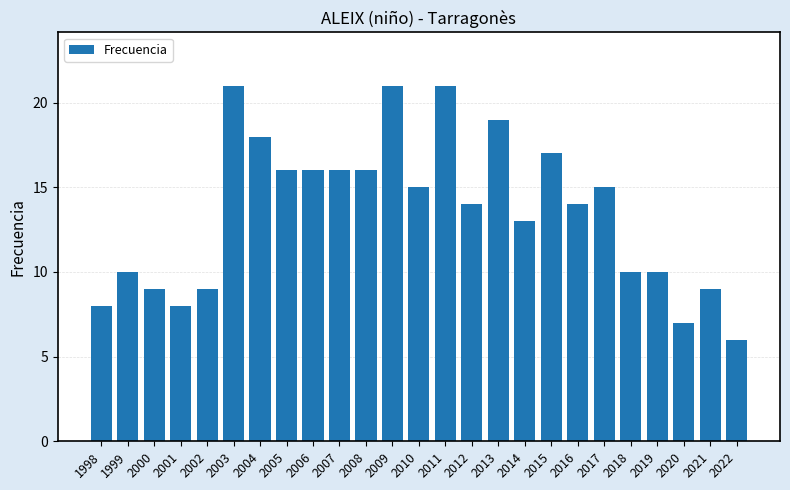

How many data points does each series have?

25